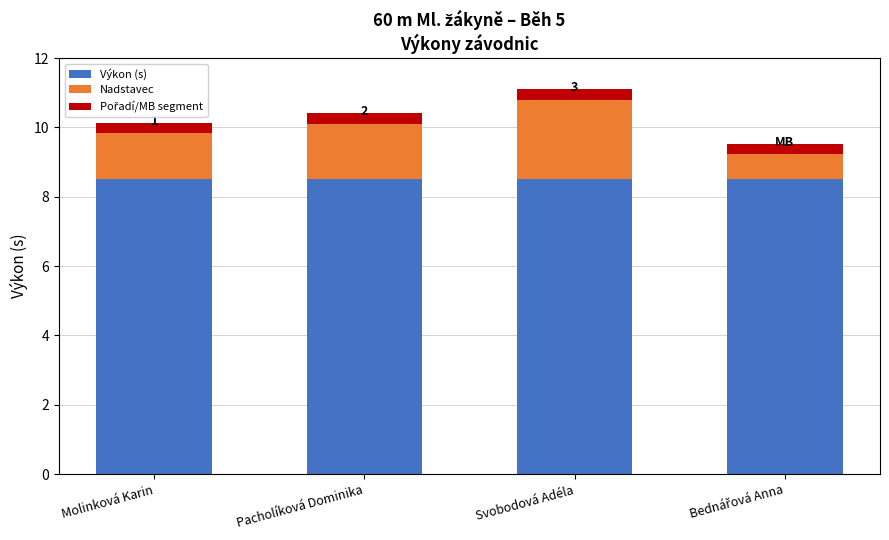

How many data points does each series have?

4